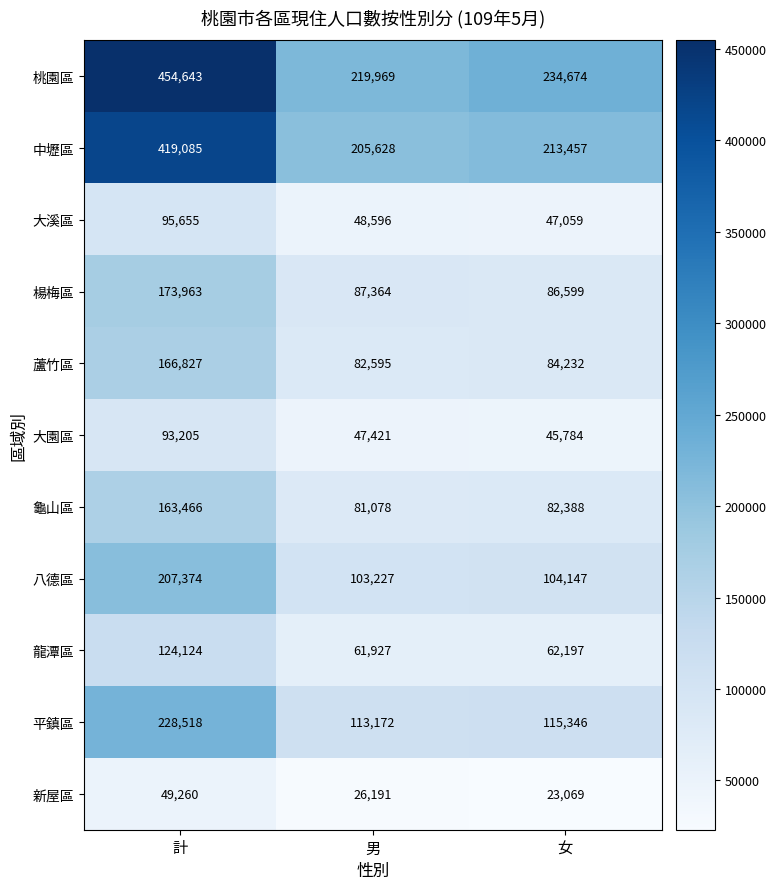

List the series in order of their peak value, highest first.

桃園區, 中壢區, 平鎮區, 八德區, 楊梅區, 蘆竹區, 龜山區, 龍潭區, 大溪區, 大園區, 新屋區